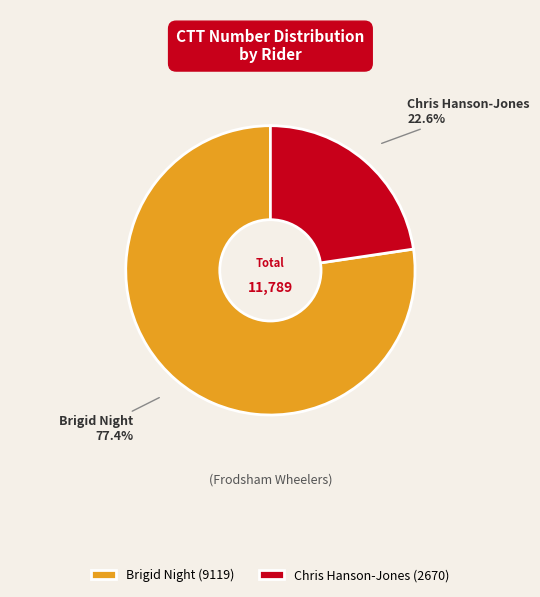

Combined, what portion of the pie is Chris Hanson-Jones and Brigid Night?

100.0%